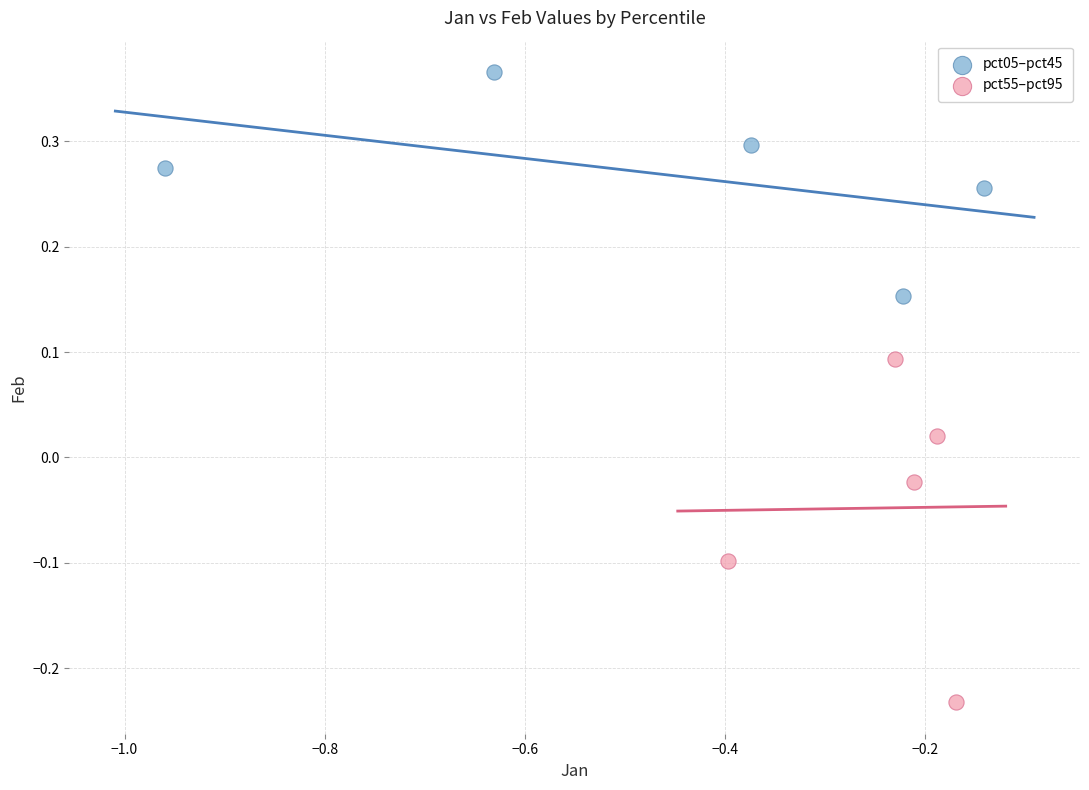

Which series contains the highest Y value?

pct05–pct45